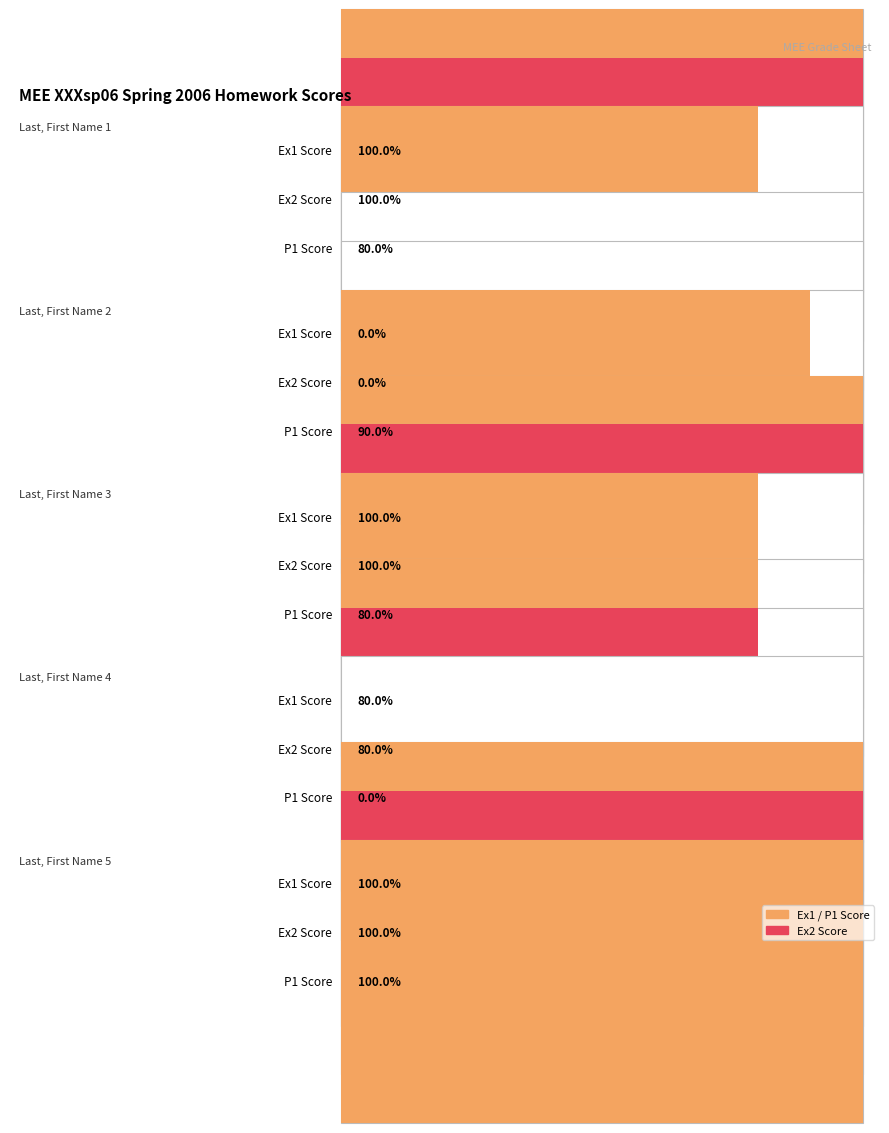

Rank the series by their maximum value, from highest to lowest.

P1, Ex1, Ex2